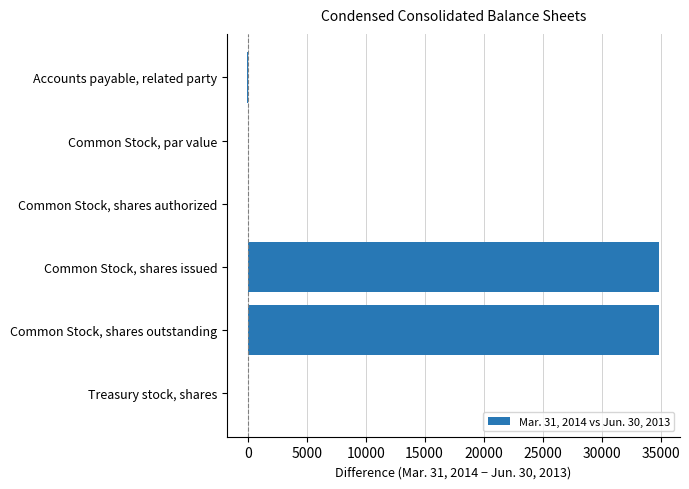

True or false: the data shows 34900 at Common Stock, shares issued.

True